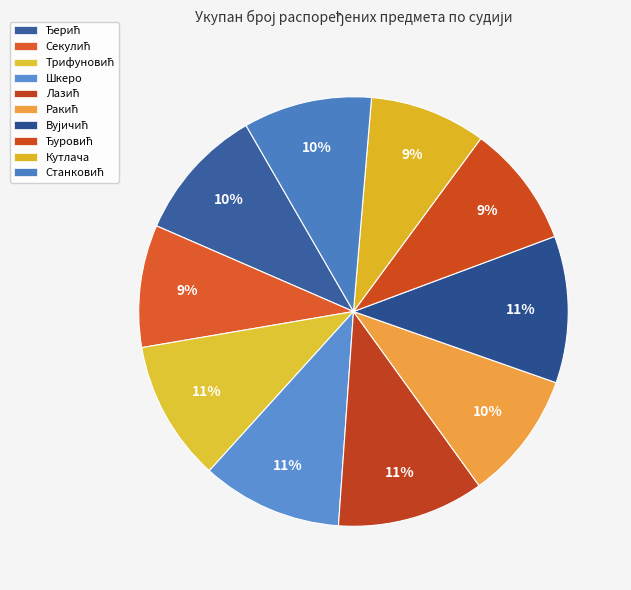

To the nearest percent, what is the difference between the largest and smallest slice percentages?

2%